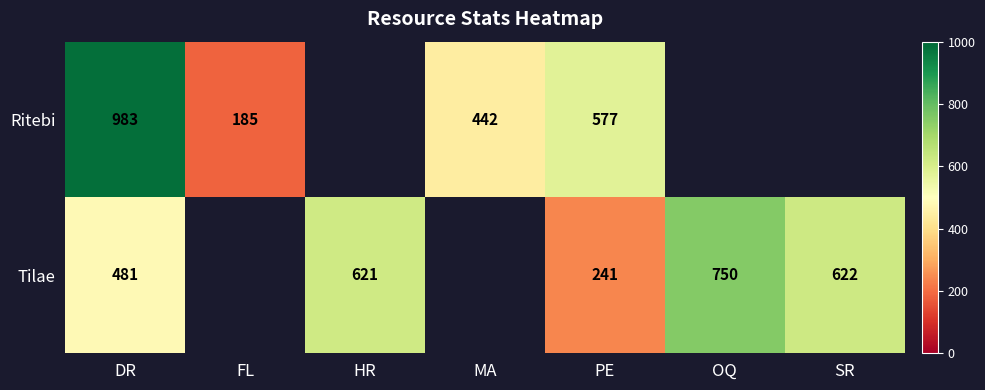

Rank the series at PE from highest to lowest value.

Ritebi, Tilae